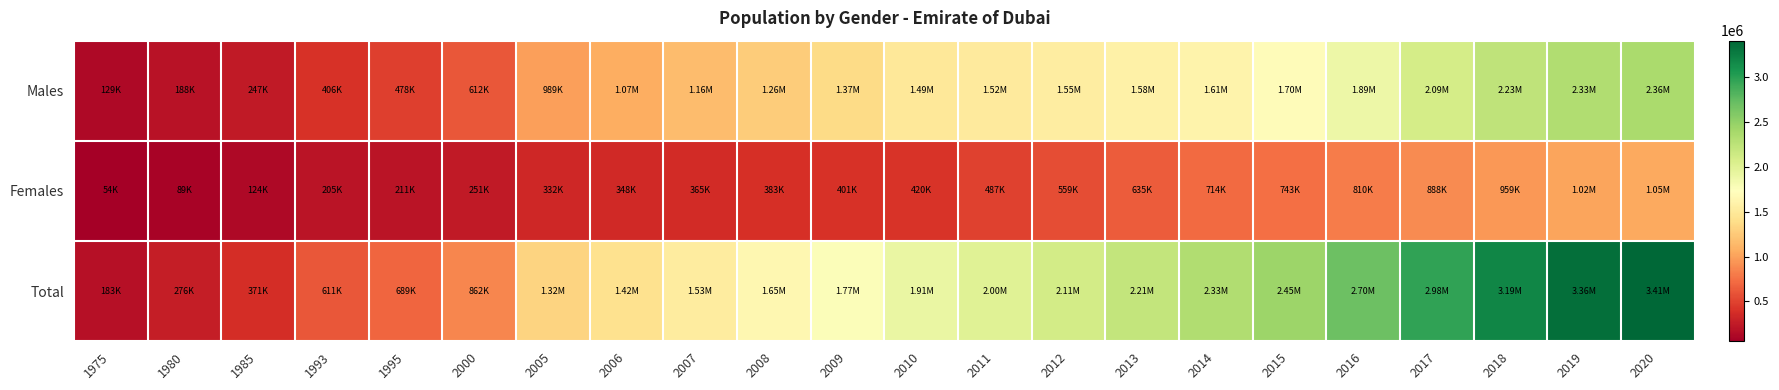

Reading left to right, list all the values displayed in this chart.

Males: 1975=128821	1980=187714	1985=247179	1993=406128	1995=478209	2000=611799	2005=989305	2006=1073485	2007=1164576	2008=1263130	2009=1369740	2010=1485046	2011=1515770	2012=1547135	2013=1579145	2014=1613175	2015=1703355	2016=1888520	2017=2088870	2018=2233390	2019=2331800	2020=2362255
Females: 1975=54366	1980=88587	1985=123609	1993=204798	1995=211211	2000=250588	2005=332148	2006=348327	2007=365216	2008=382843	2009=401238	2010=420430	2011=487400	2012=558740	2013=634700	2014=714175	2015=743320	2016=810080	2017=887585	2018=958885	2019=1024100	2020=1048945
Total: 1975=183187	1980=276301	1985=370788	1993=610926	1995=689420	2000=862387	2005=1321453	2006=1421812	2007=1529792	2008=1645973	2009=1770978	2010=1905476	2011=2003170	2012=2105875	2013=2213845	2014=2327350	2015=2446675	2016=2698600	2017=2976455	2018=3192275	2019=3355900	2020=3411200